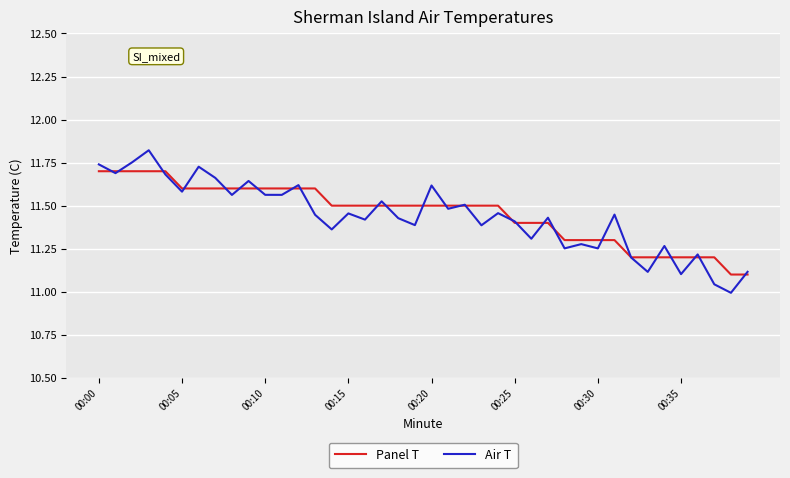

What is the minimum value for Panel T?

11.1